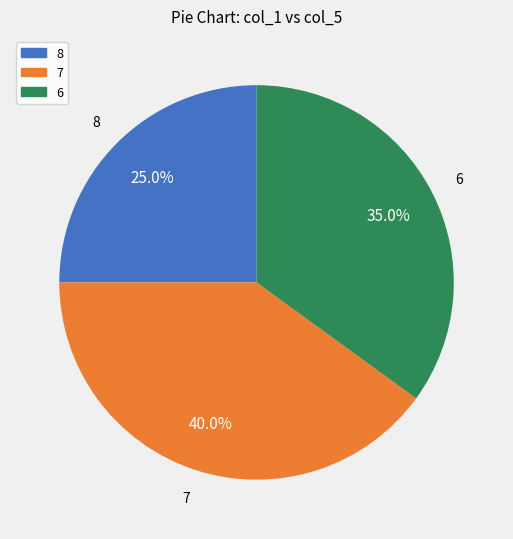

Does any single category account for the majority?

No